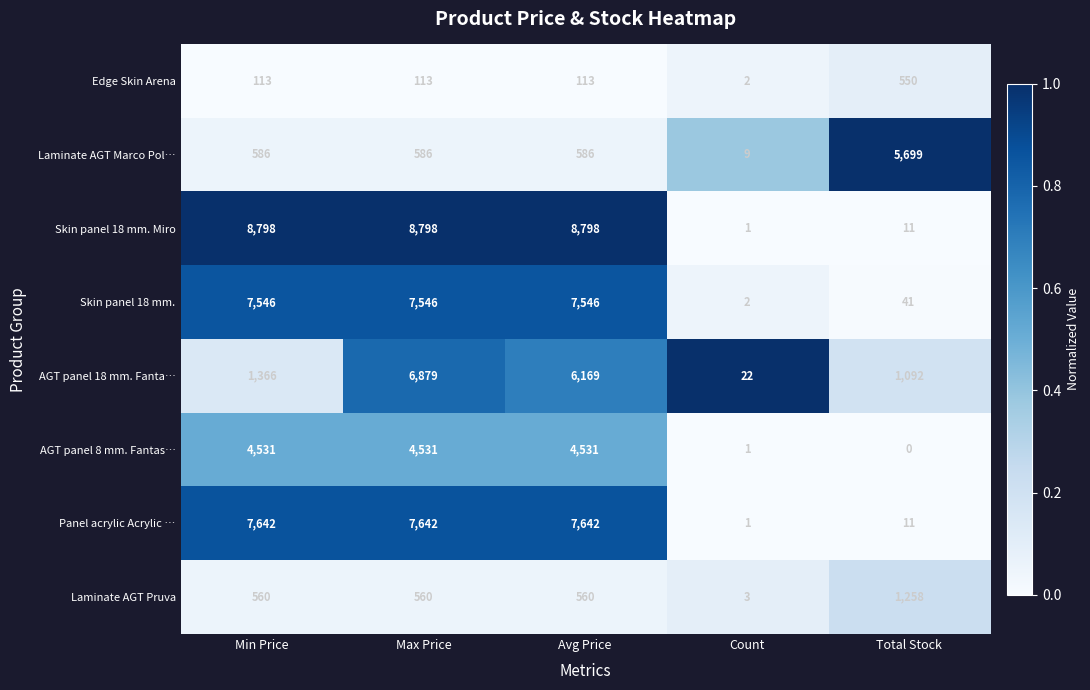

What is the total value across all series at Min Price?

31142